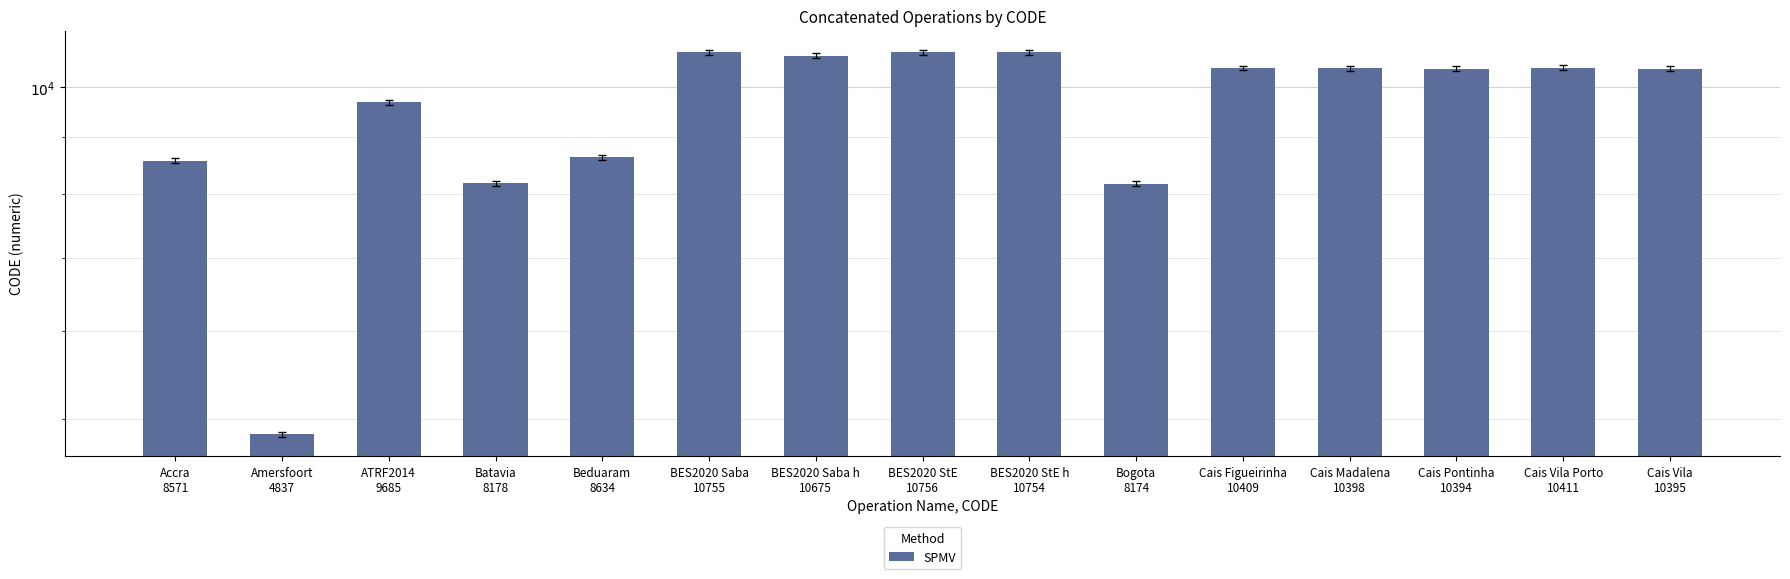

List the labels in order of value, largest first.

BES2020 StE
10756, BES2020 Saba
10755, BES2020 StE h
10754, BES2020 Saba h
10675, Cais Vila Porto
10411, Cais Figueirinha
10409, Cais Madalena
10398, Cais Vila
10395, Cais Pontinha
10394, ATRF2014
9685, Beduaram
8634, Accra
8571, Batavia
8178, Bogota
8174, Amersfoort
4837